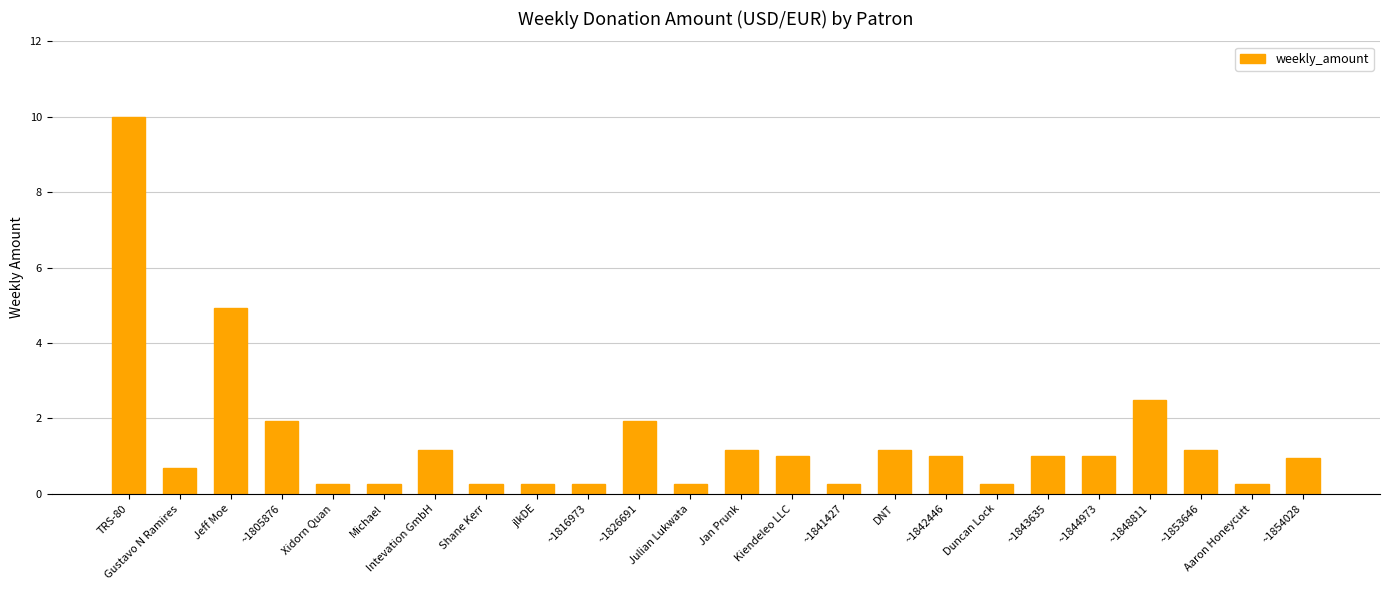

Which label corresponds to the largest value in the chart?

TRS-80